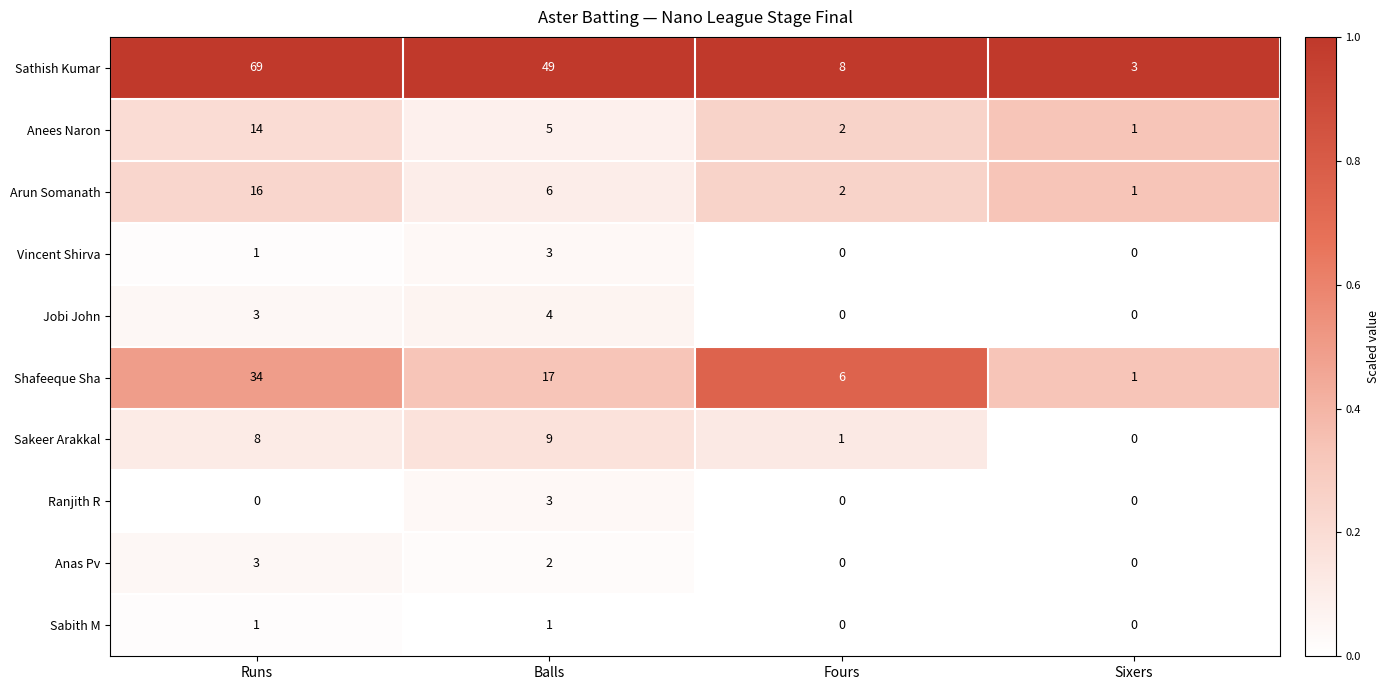

What is the sum of all Shafeeque Sha values?

58